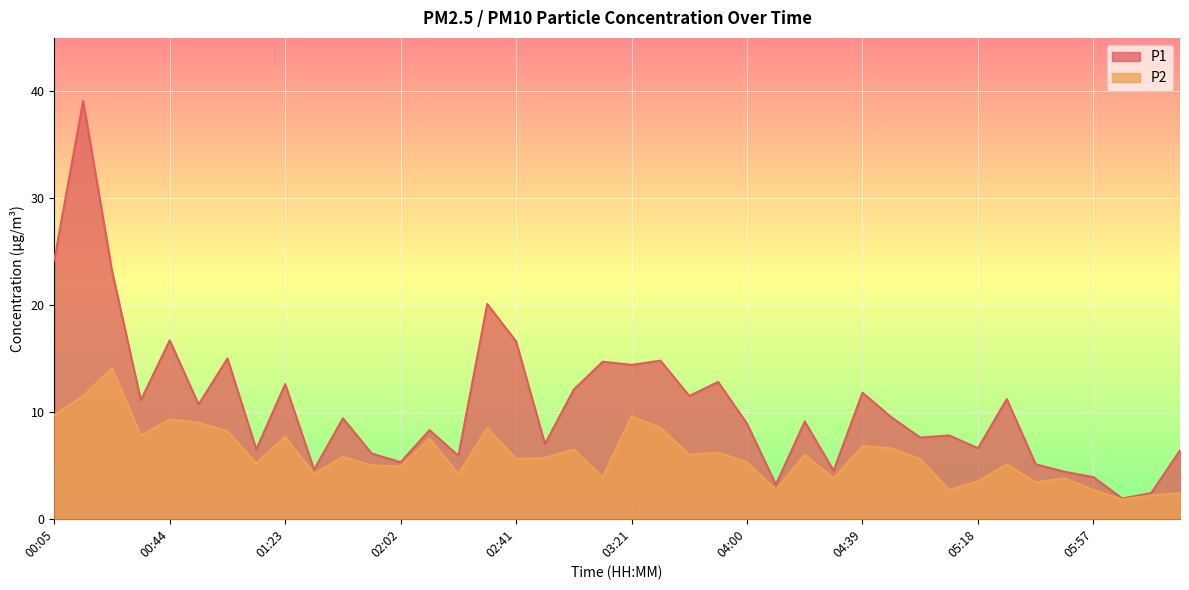

True or false: P1 and P2 cross at least once.

False